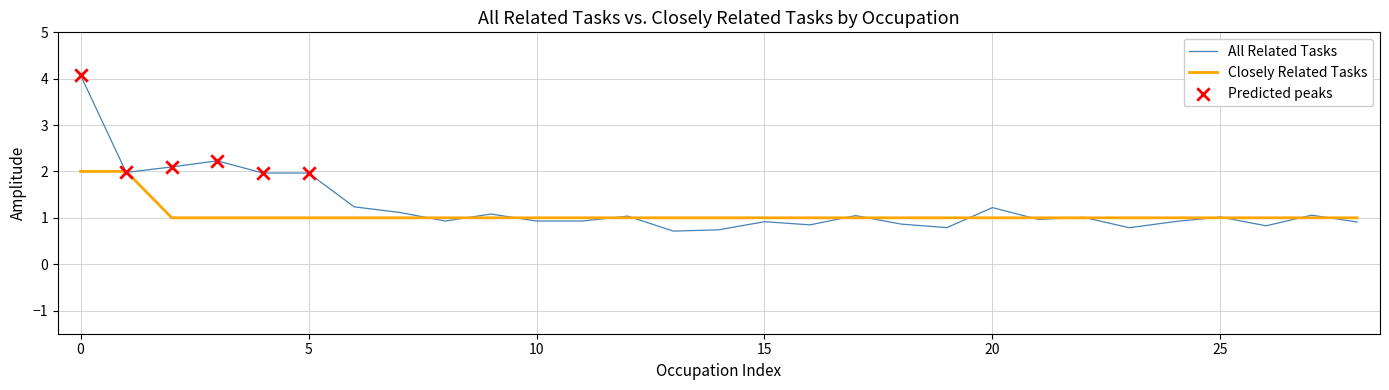

Which series has the widest spread of values?

All Related Tasks